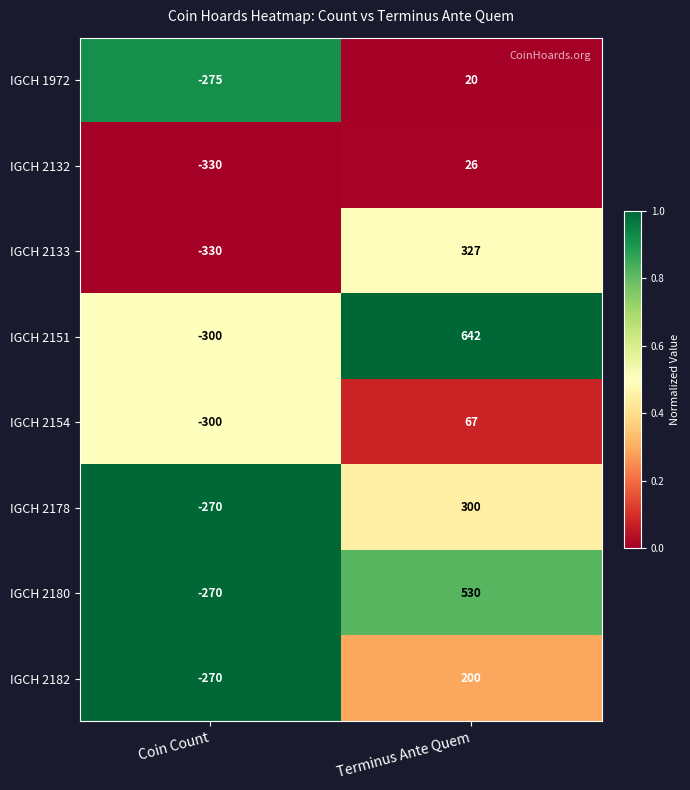

What value does the IGCH 2178 series have at Terminus Ante Quem, to the nearest 50?

300